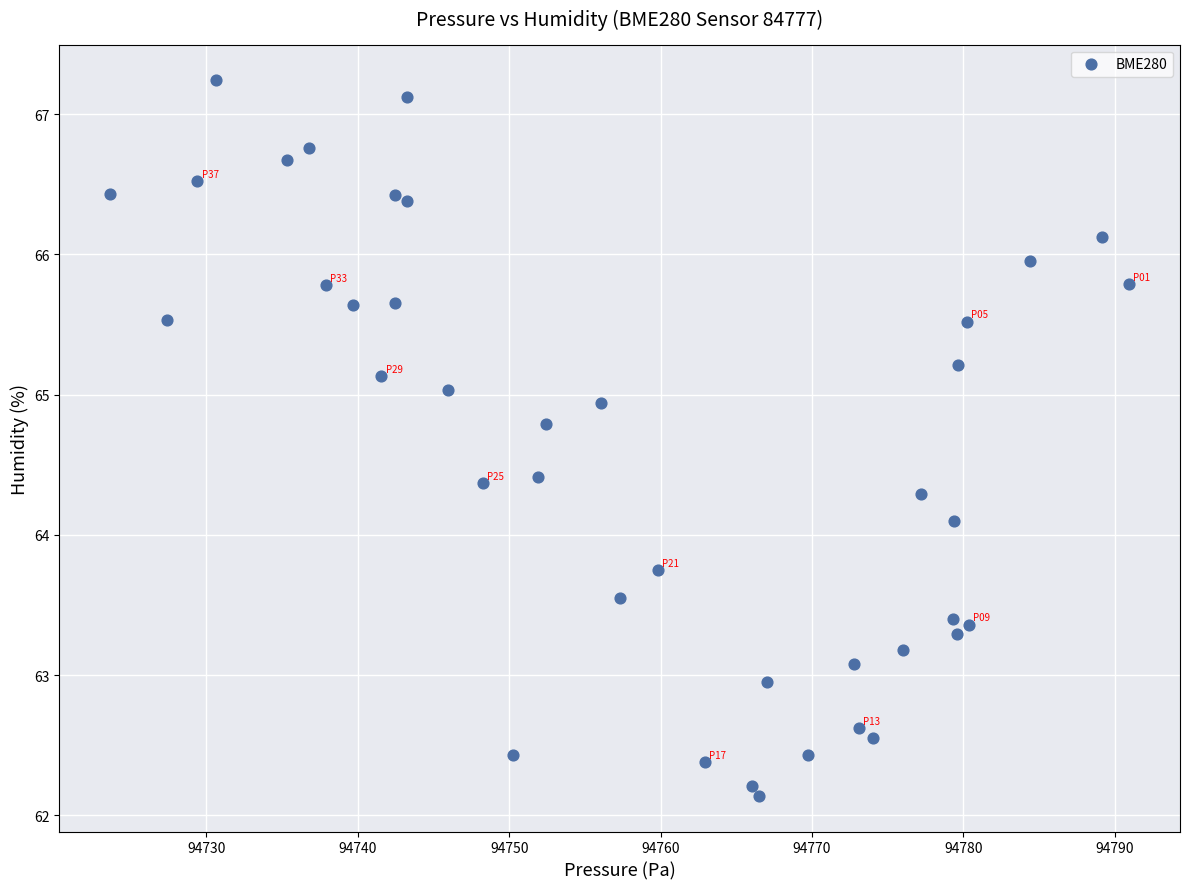

What is the range of Y values (max minus min)?

5.1